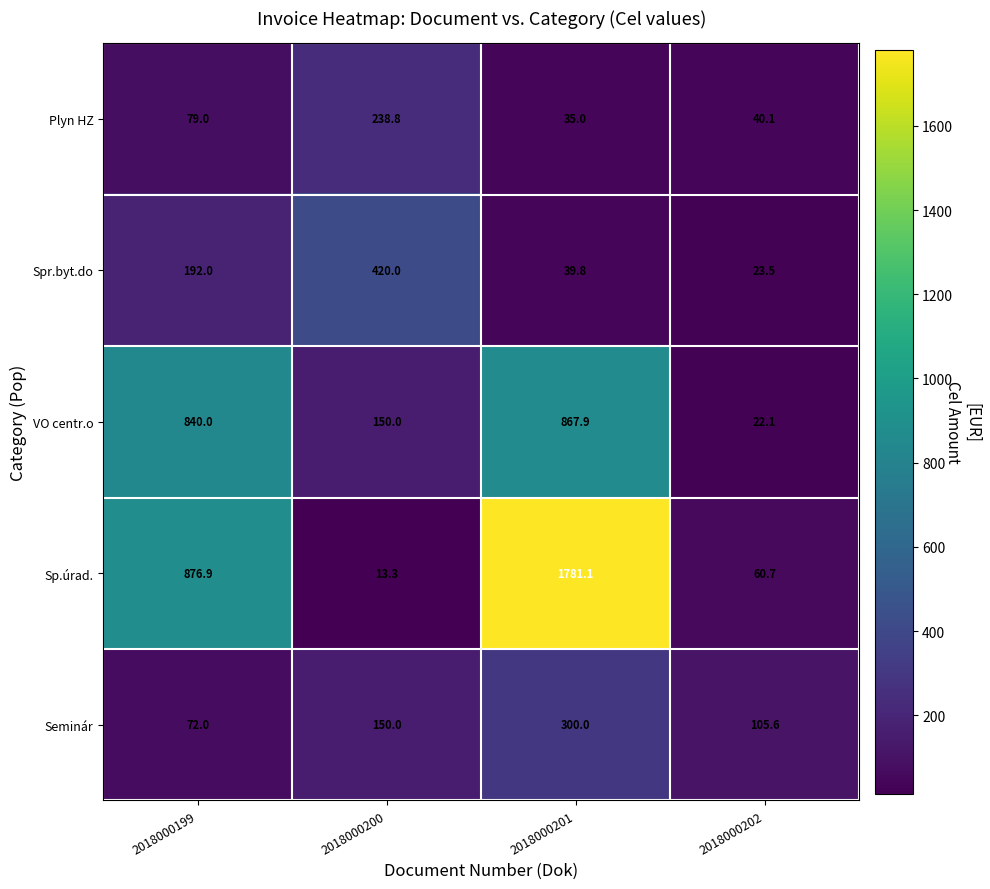

What is the average value of the Plyn HZ series?

98.2